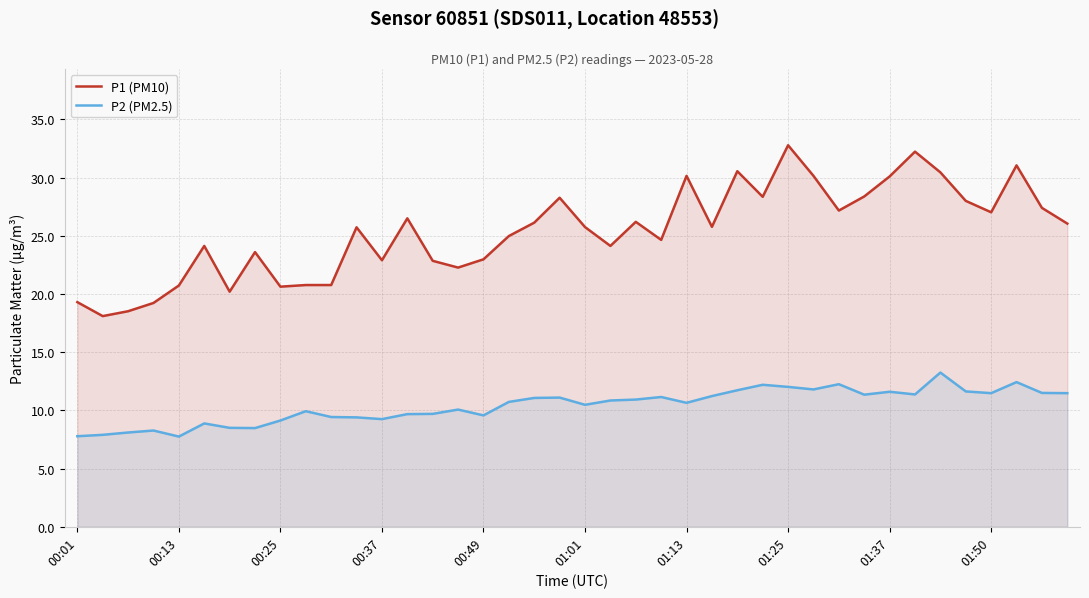

Rank the series by their maximum value, from lowest to highest.

P2 (PM2.5), P1 (PM10)